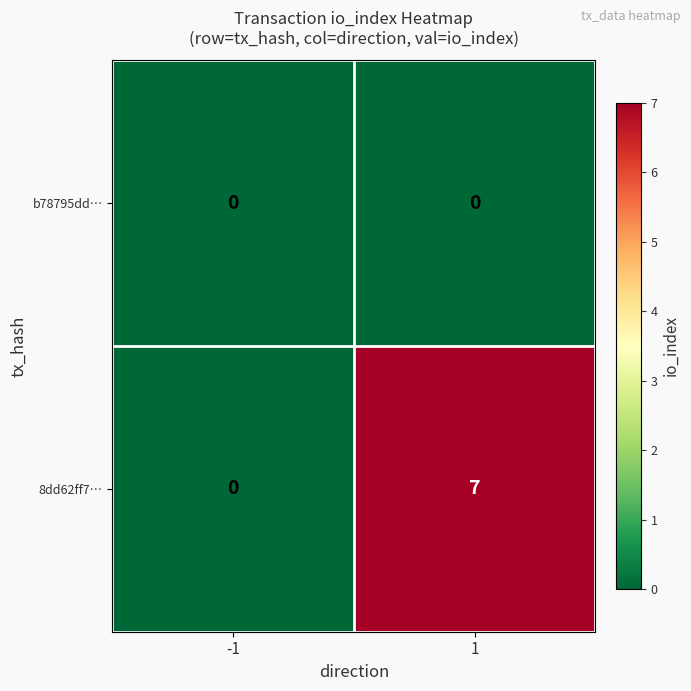

Is it true that b78795dd… equals 0 at 1?

True